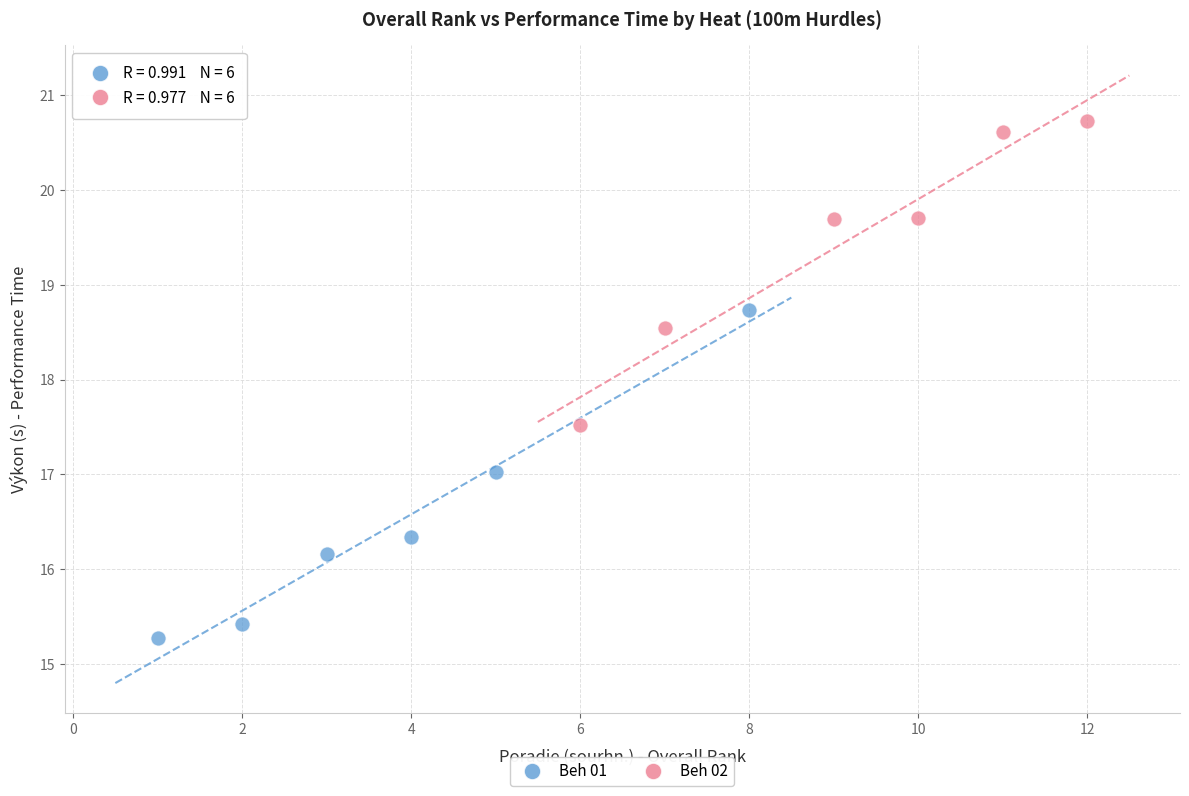

Which series reaches the maximum Y coordinate?

Beh 02